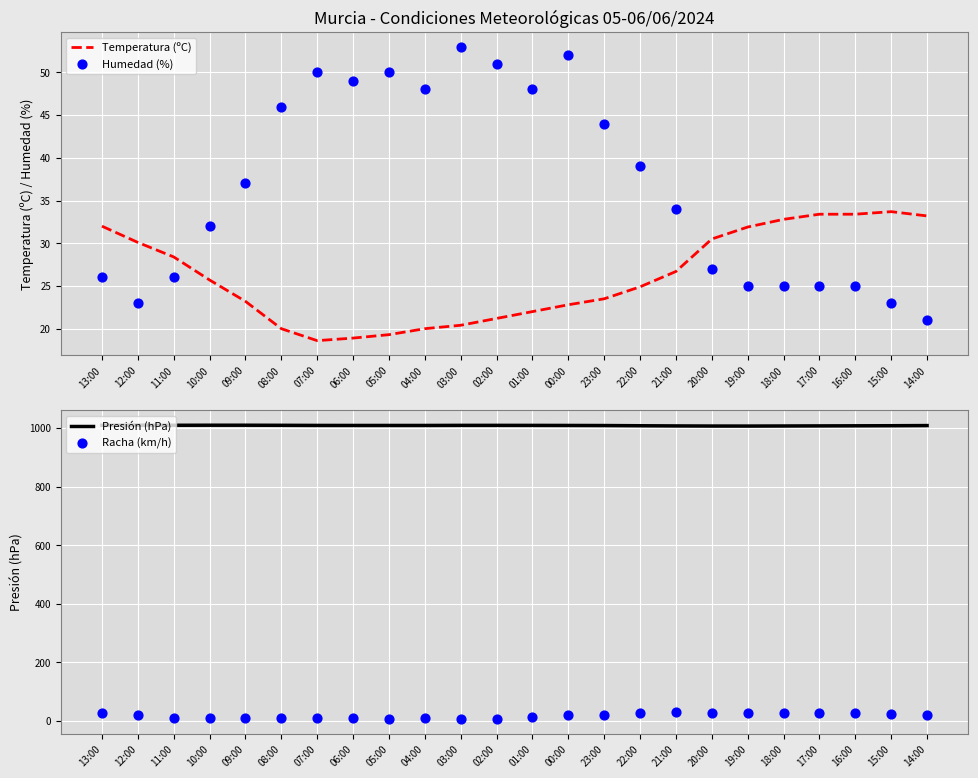

What is the total value across all series at 17:00?

1093.9